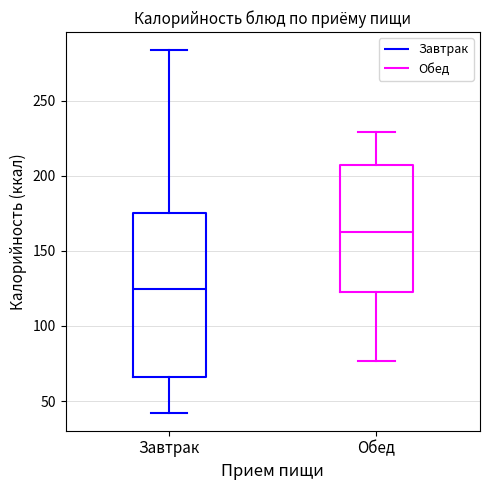

Comparing the boxes themselves (not the whiskers), which one is the tallest?

Завтрак